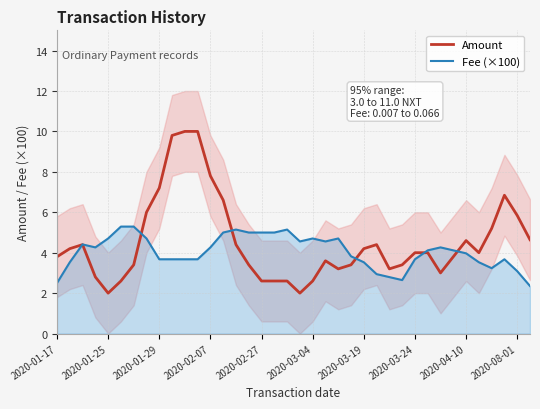

Reading left to right, list all the values displayed in this chart.

Amount: 3.8	4.2	4.4	2.8	2.0	2.6	3.4	6.0	7.2	9.8	10.0	10.0	7.8	6.6	4.4	3.4	2.6	2.6	2.6	2.0	2.6	3.6	3.2	3.4	4.2	4.4	3.2	3.4	4.0	4.0	3.0	3.8	4.6	4.0	5.2	6.8	5.8	4.6
Fee (×100): 2.5	3.5	4.4	4.3	4.7	5.3	5.3	4.7	3.7	3.7	3.7	3.7	4.3	5.0	5.1	5.0	5.0	5.0	5.1	4.6	4.7	4.6	4.7	3.8	3.5	2.9	2.8	2.6	3.7	4.1	4.3	4.1	4.0	3.5	3.2	3.7	3.1	2.4